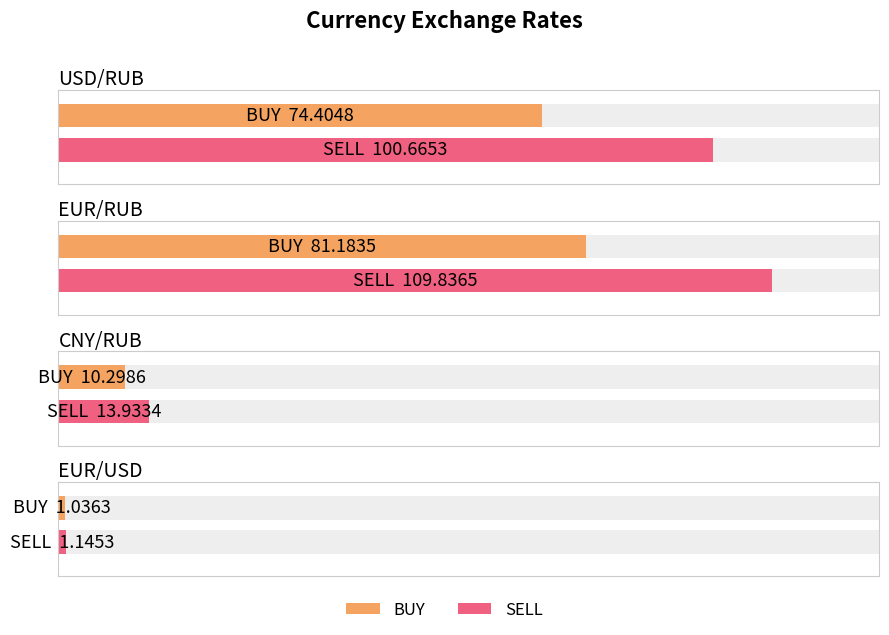

How many groups of bars are there?

4